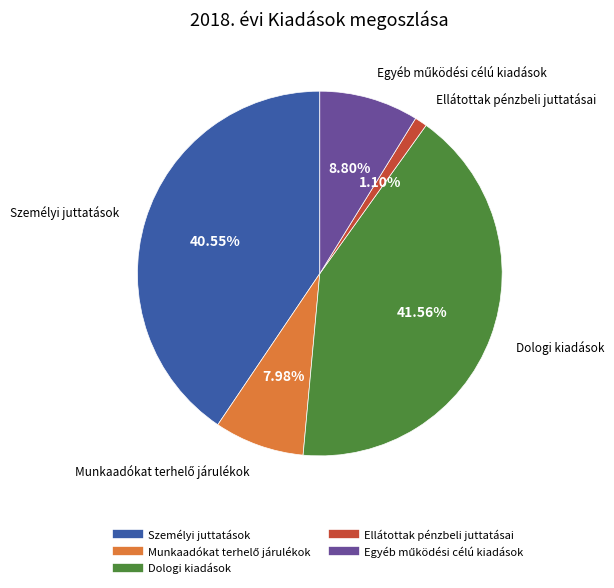

Which has a higher value, Személyi juttatások or Dologi kiadások?

Dologi kiadások